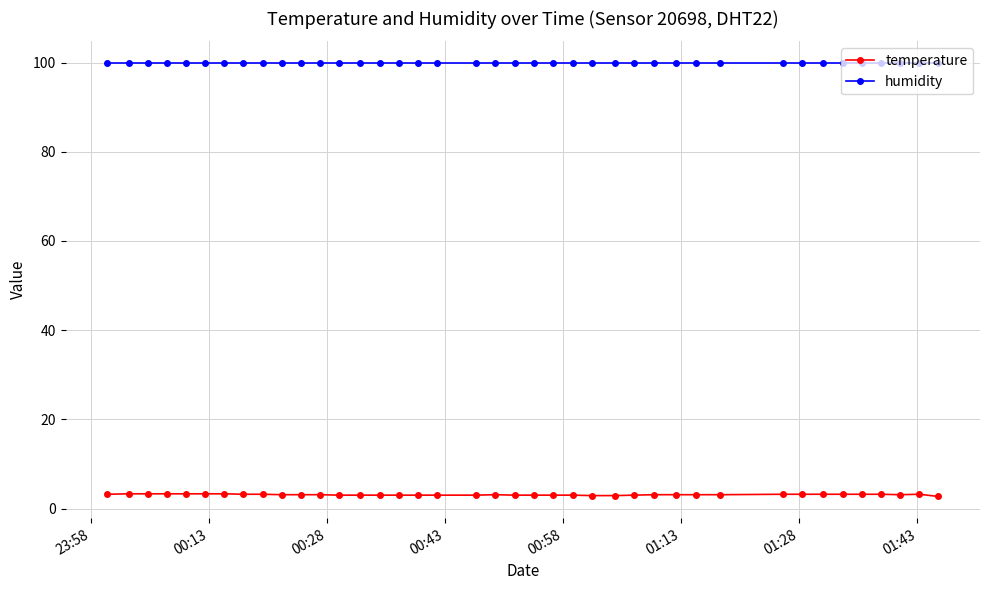

List the series in order of their overall mean, lowest first.

temperature, humidity